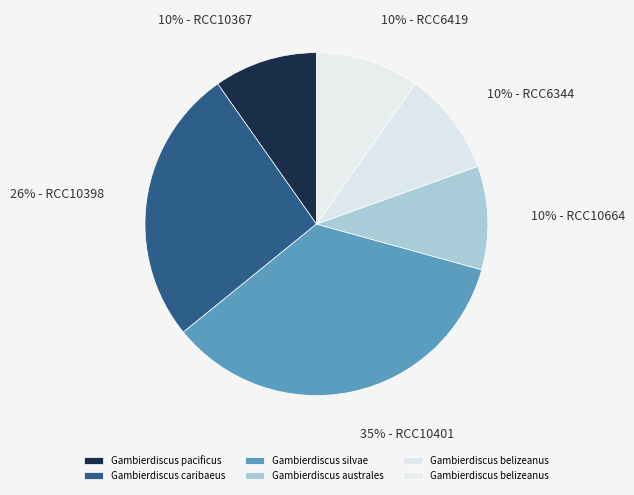

Rank the categories by value from lowest to highest.

RCC10664, RCC6344, RCC6419, RCC10367, RCC10398, RCC10401